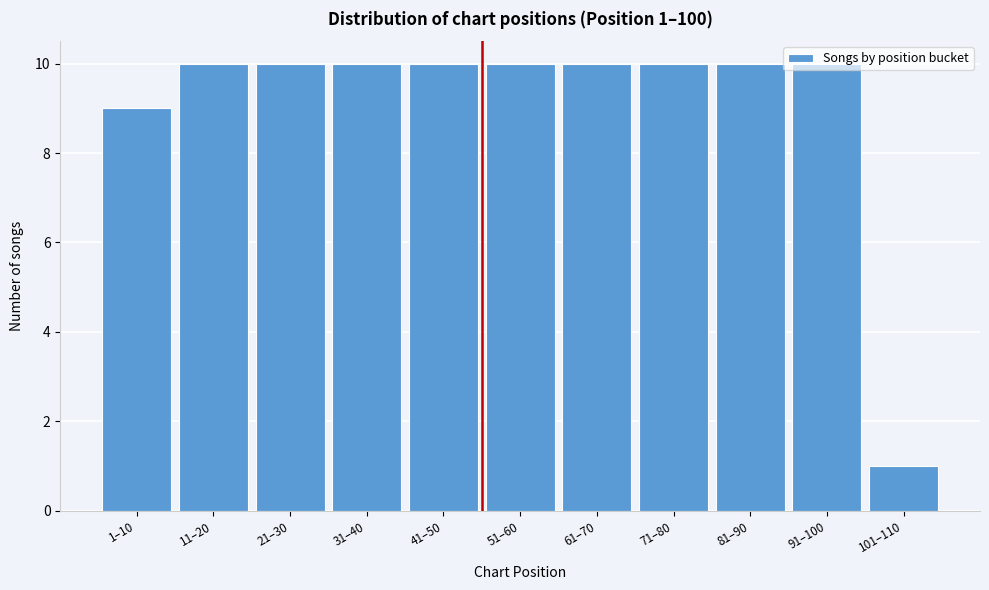

Which has a higher value, 1–10 or 31–40?

31–40